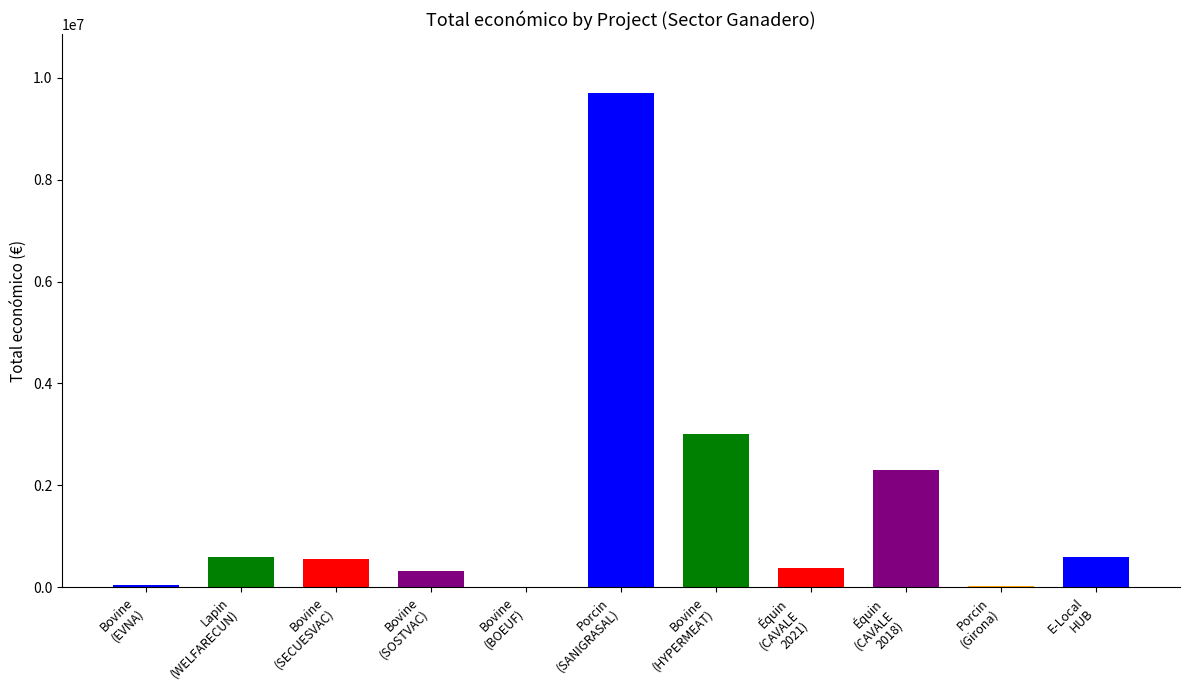

What is the difference between the maximum and second lowest values?

9679535